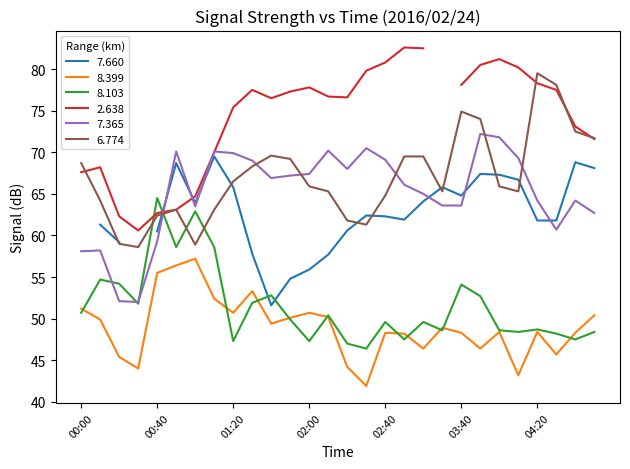

What is the average value of the 8.399 series?

49.1